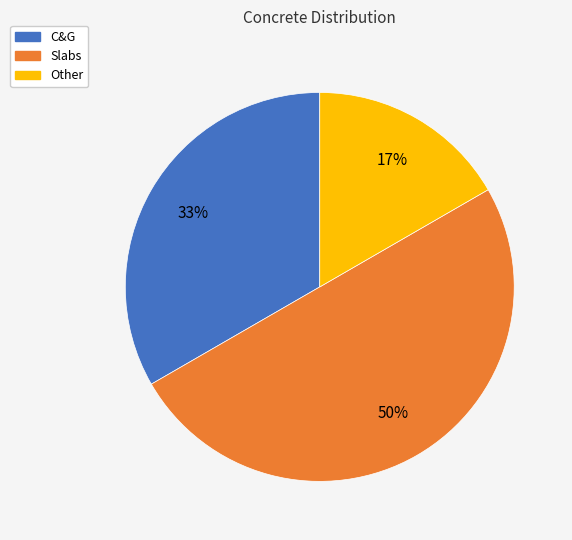

Do C&G and Slabs together represent more than half of the pie?

Yes